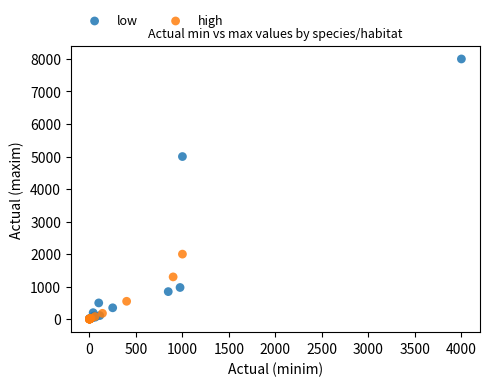

Which series contains the highest Y value?

low